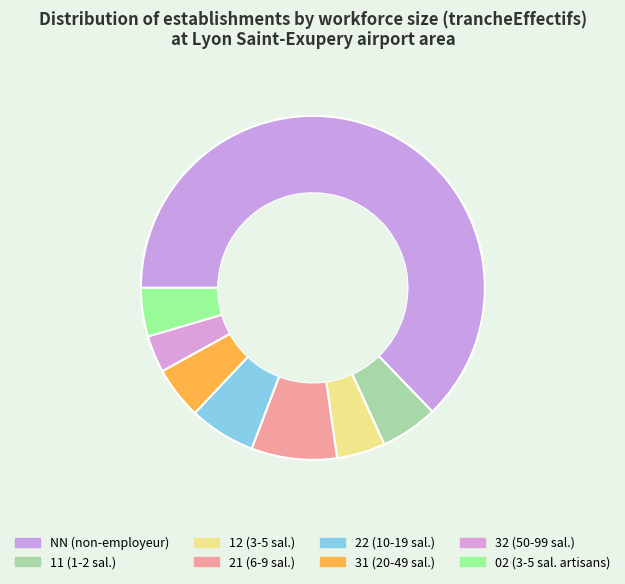

What percentage is NOT represented by 02?

95.4%